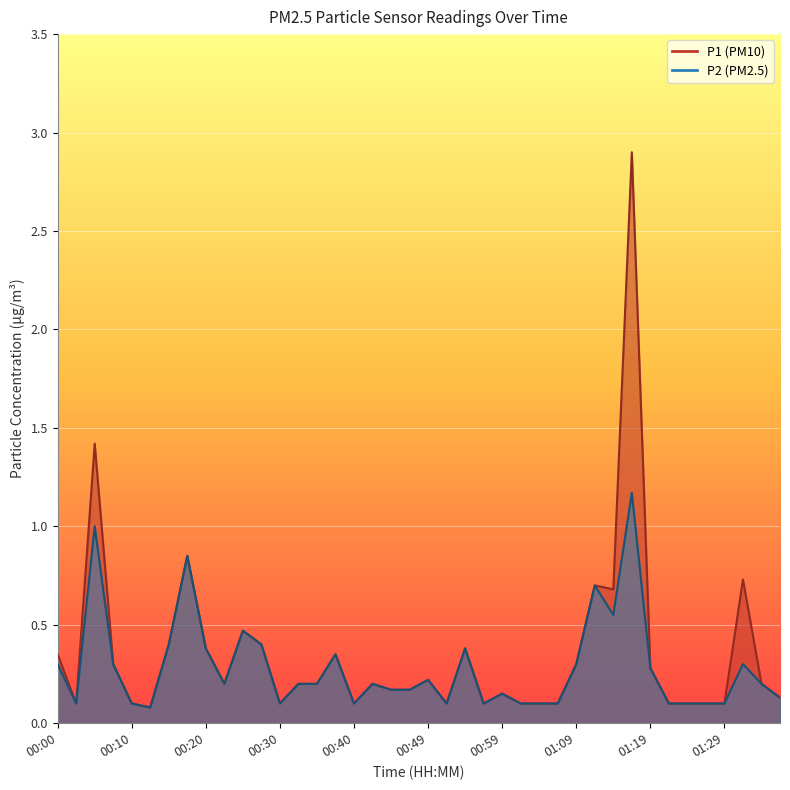

List the series in order of their overall mean, highest first.

P1, P2